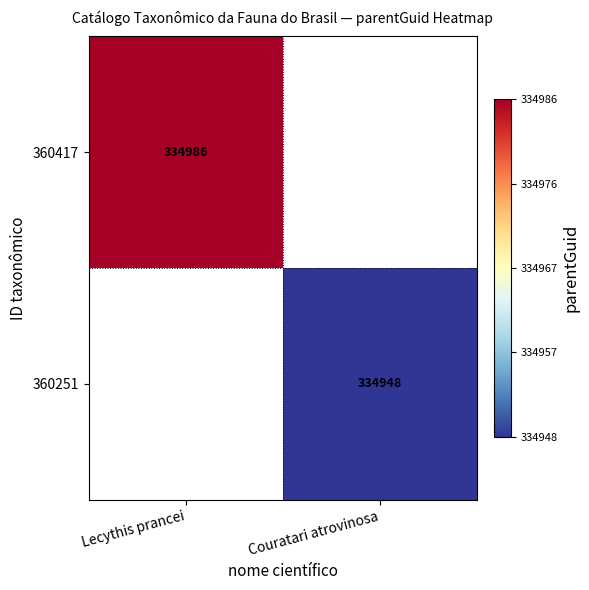

The 360251 series shows 518056.6 at Couratari atrovinosa. True or false?

False